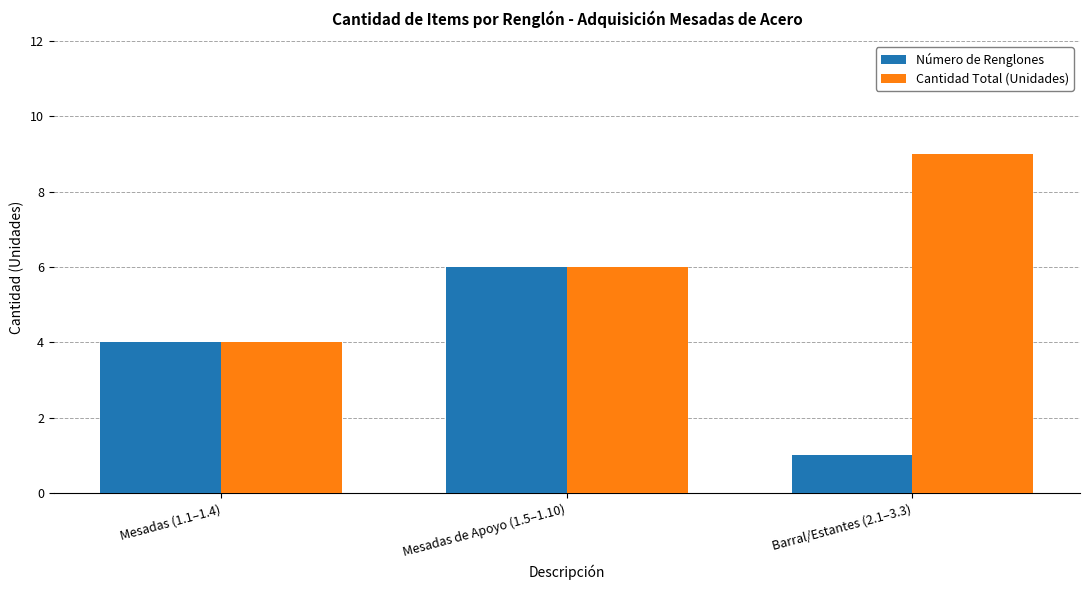

At which category is the sum across all series the highest?

Mesadas de Apoyo (1.5–1.10)